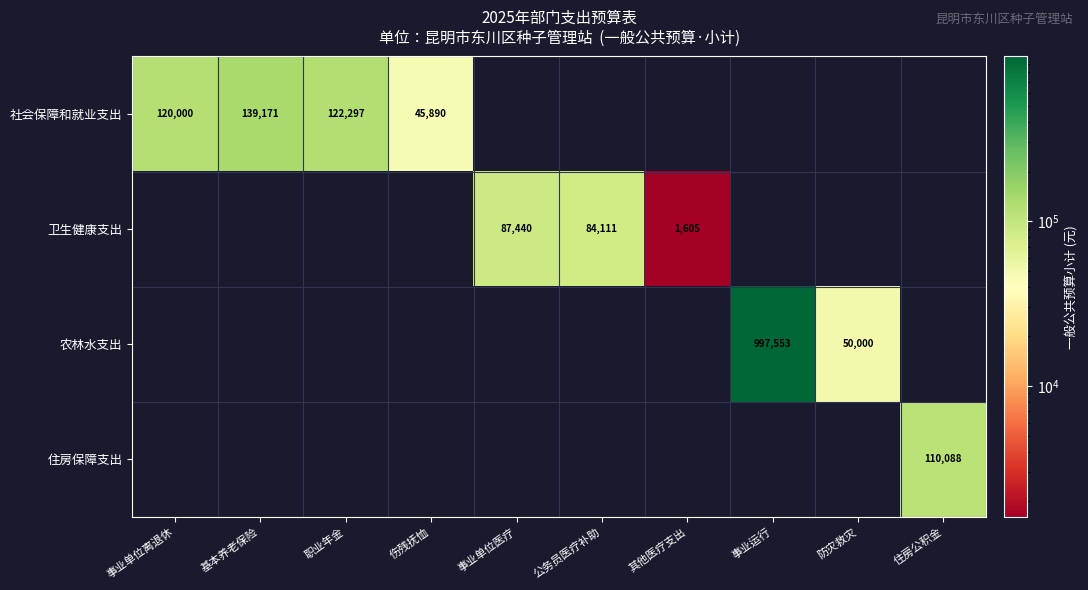

The value of 农林水支出 at 事业运行 is 233104. True or false?

False